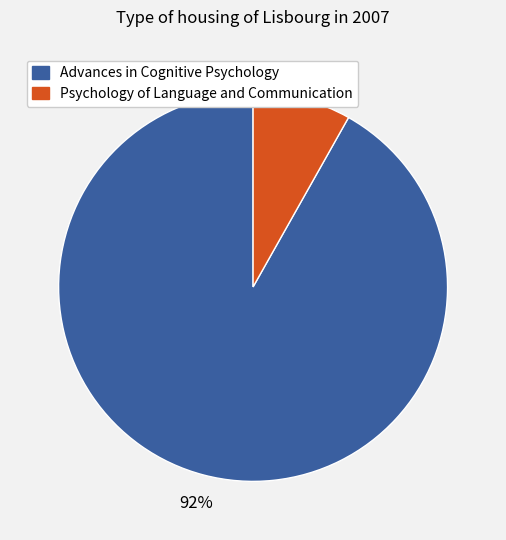

The Advances in Cognitive Psychology slice represents 99% of the pie. True or false?

False